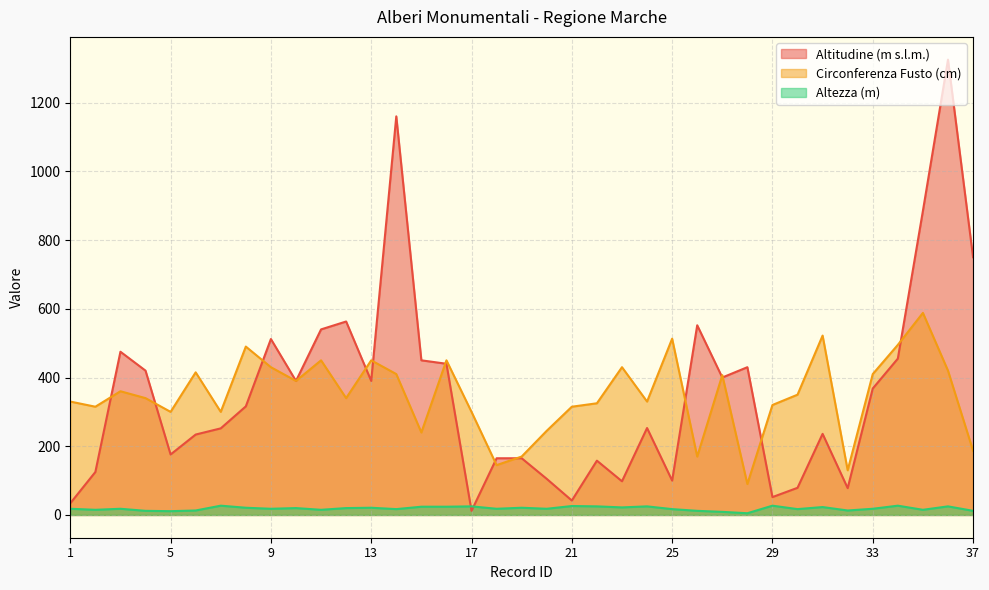

Between 14 and 15, which is larger?

14